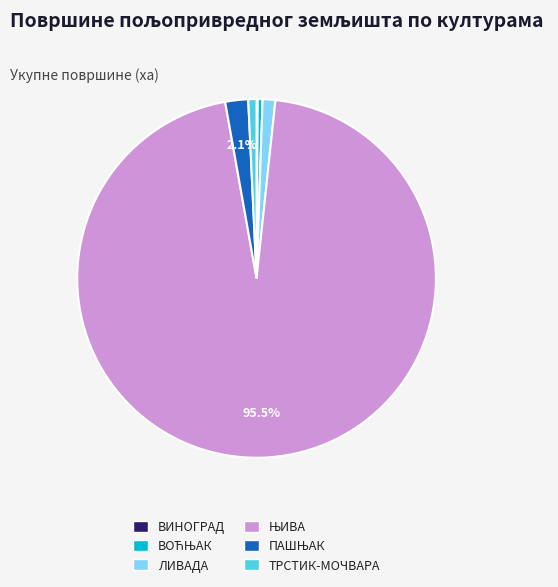

Does any single category account for the majority?

Yes